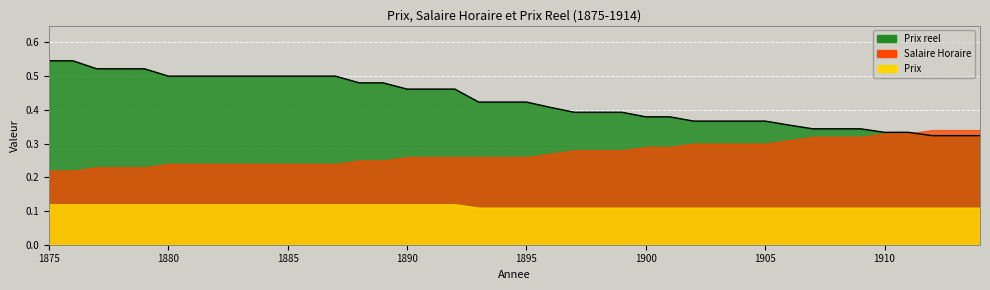

How many Salaire Horaire values are between 0 and 1?

40